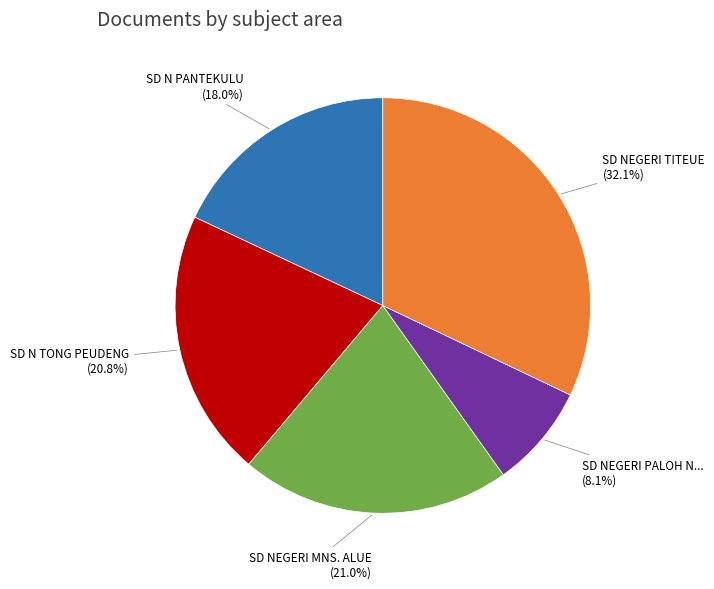

To the nearest percent, what is the difference between the largest and smallest slice percentages?

24%